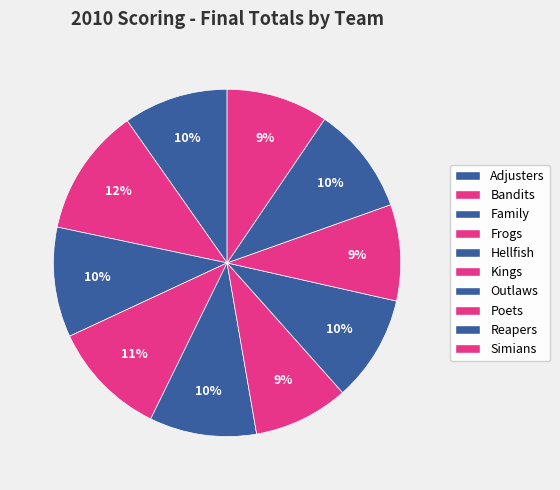

How many segments does this pie chart have?

10